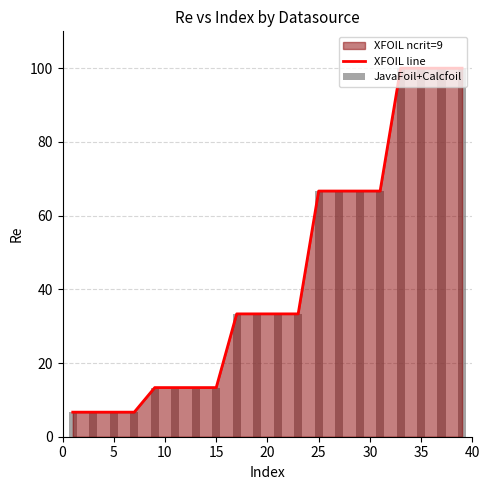

What is the minimum value for XFOIL line?

6.7